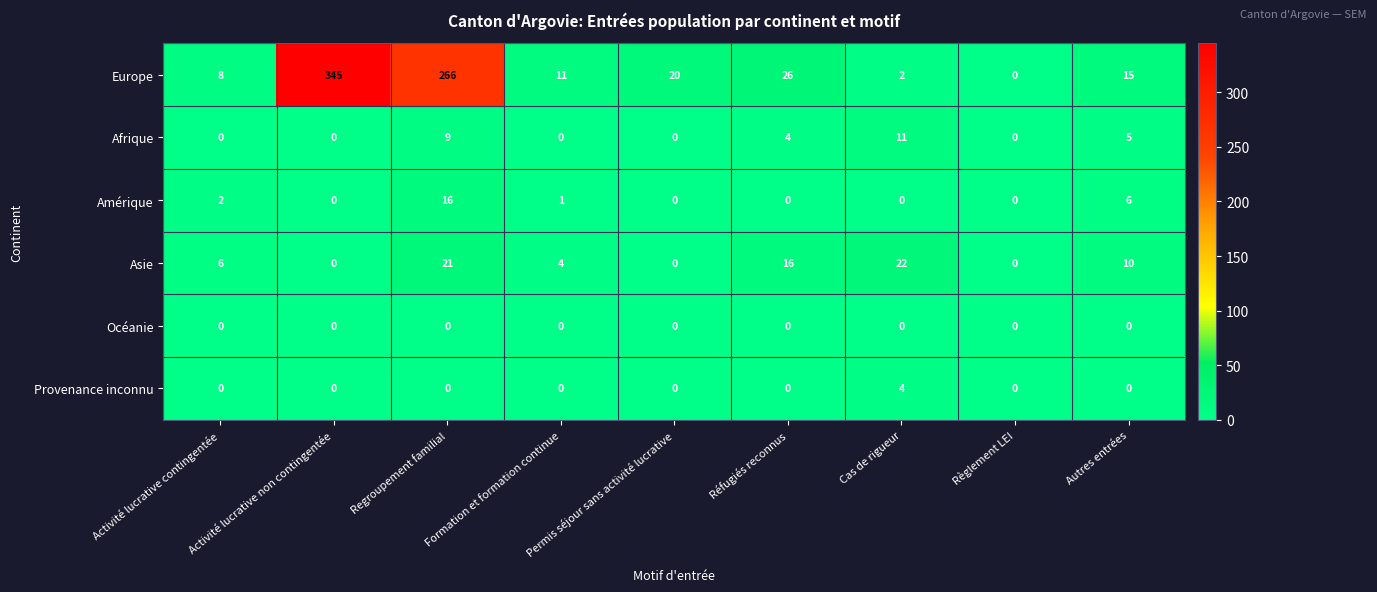

How many values in Provenance inconnu are above zero?

1